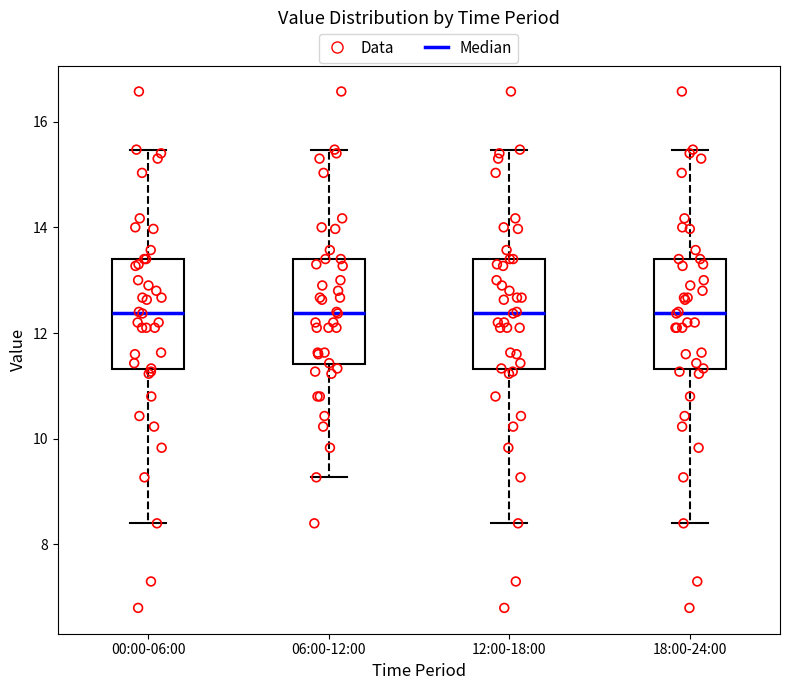

Where does the median line of the box for 12:00-18:00 sit on the y-axis? The values are not printed on the chart, so give them approximately, as read against the axis.

12.4